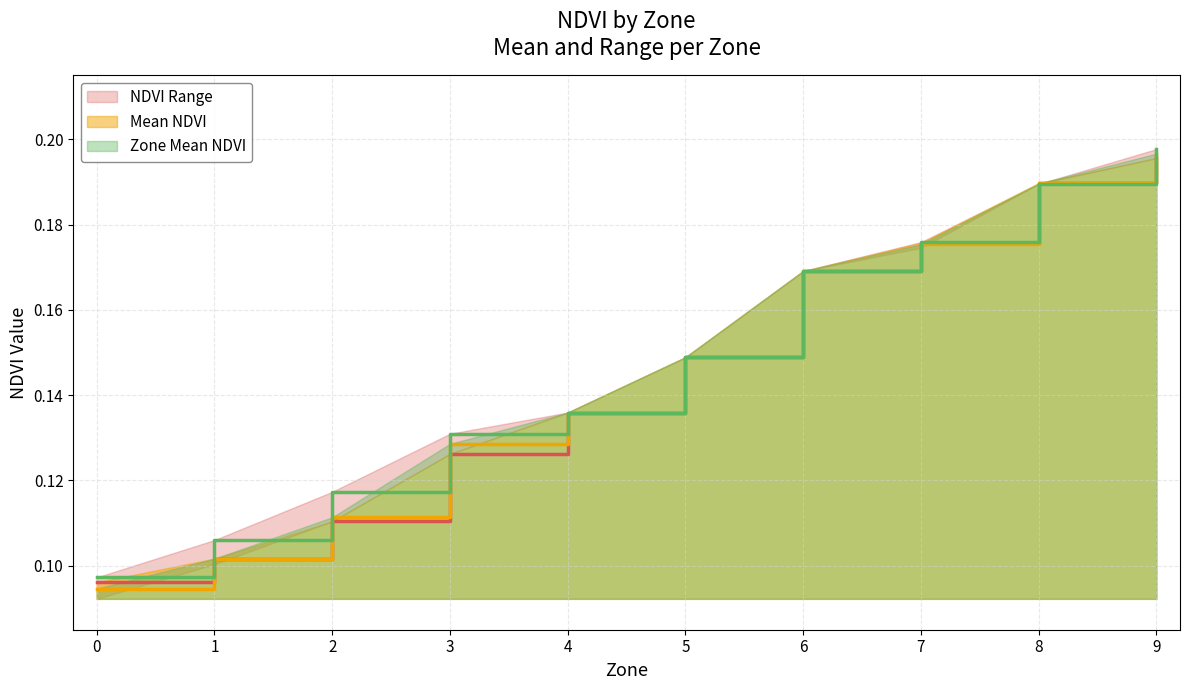

After their last crossing, which series has the higher values: Mean NDVI or NDVI Lower?

NDVI Lower